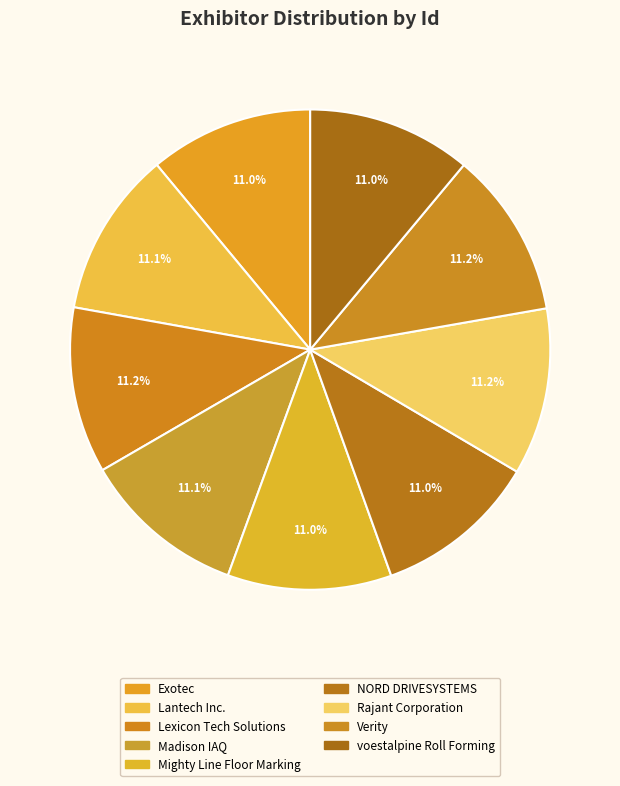

To the nearest percent, what is the average slice percentage?

11%